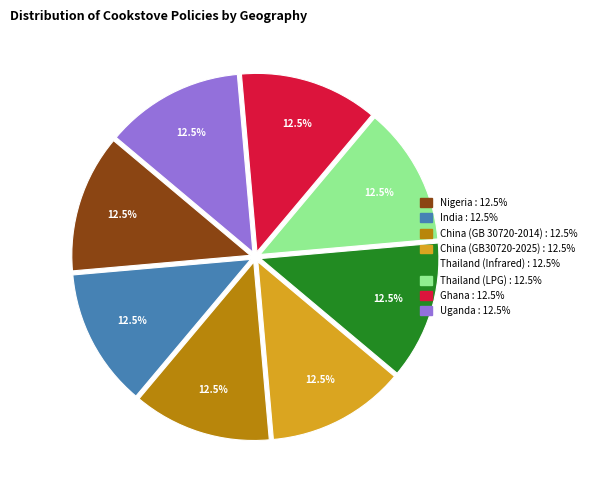

Is there any slice that represents more than half of the pie?

No